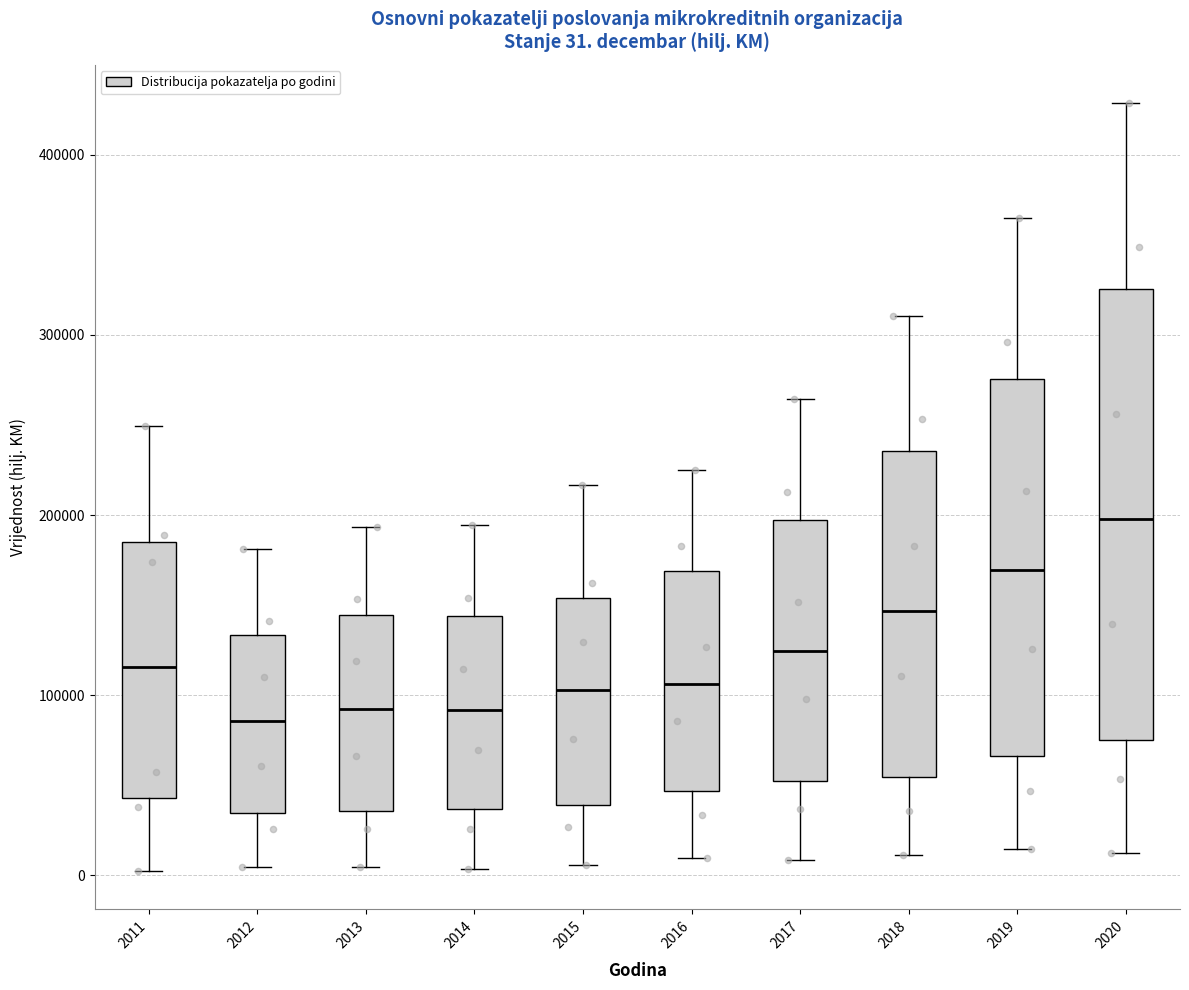

Comparing the boxes themselves (not the whiskers), which one is the tallest?

2020